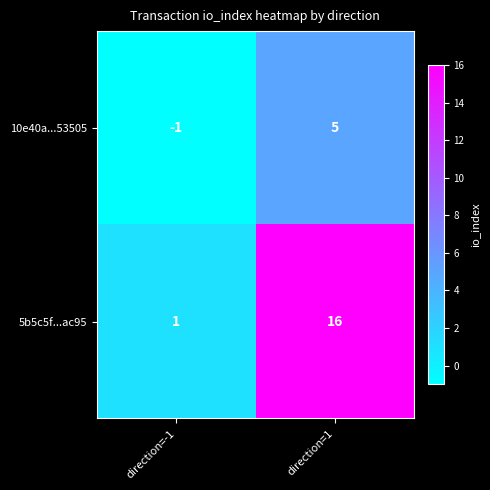

What is the spread (max minus min) of values at direction=1?

11